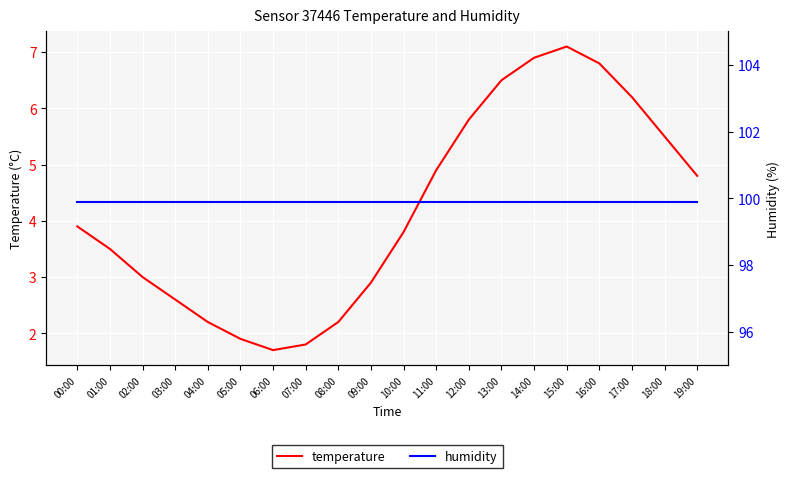

The value of humidity at 19:00 is 37.2. True or false?

False